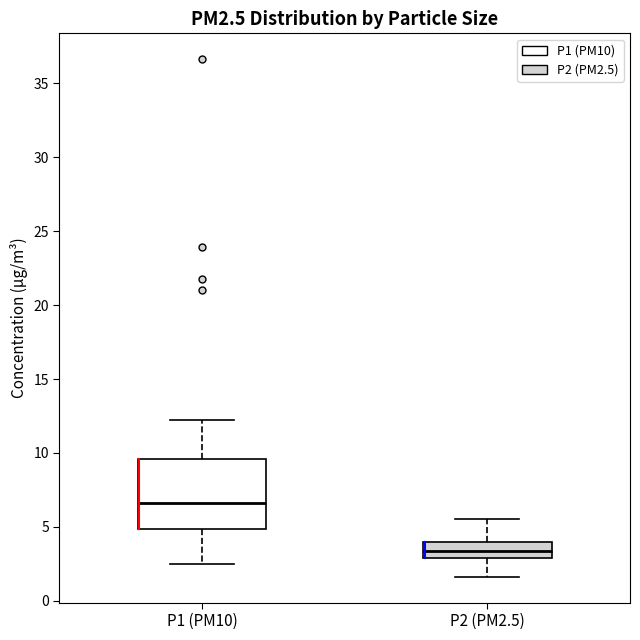

Reading left to right, read every box against the y-axis: the position of its median line, the range the box covers, and the ends of its whiskers. The values are not printed on the chart, so give them approximately, as read against the axis.

P1 (PM10): median 6.5, box 5.0 to 9.5, whiskers 2.5 to 12.0
P2 (PM2.5): median 3.5, box 3.0 to 4.0, whiskers 1.5 to 5.5